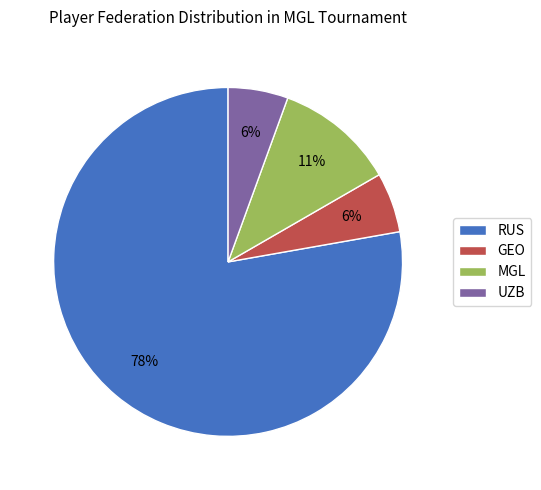

Which category has the biggest portion of the pie?

RUS